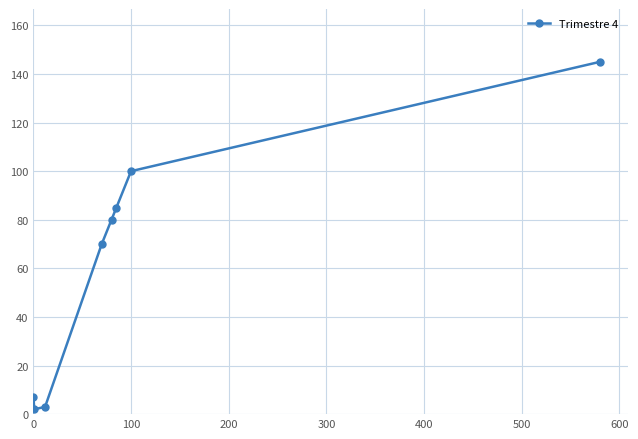

How many values are below 80?

4